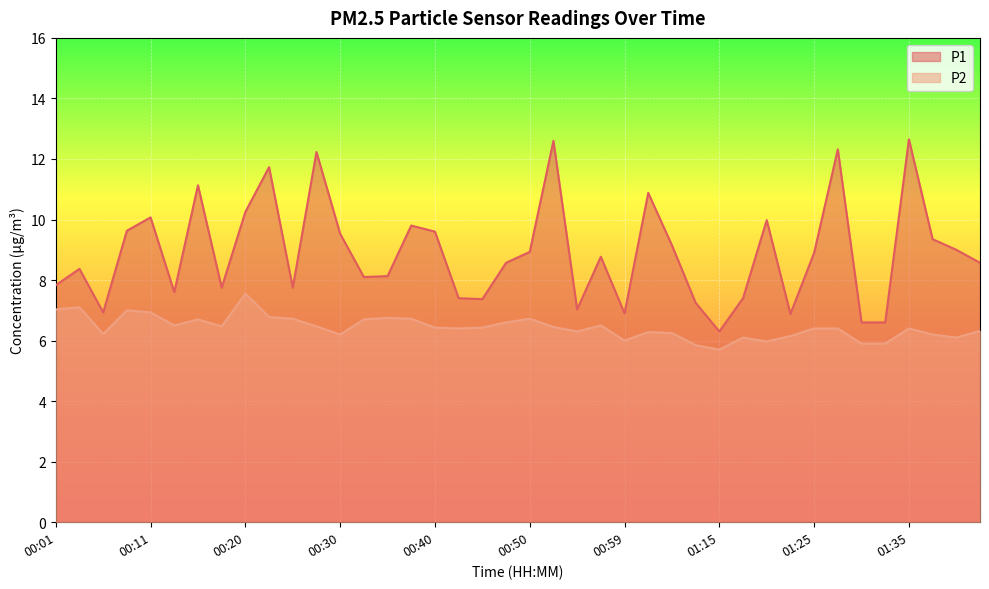

Which series has the widest spread of values?

P1